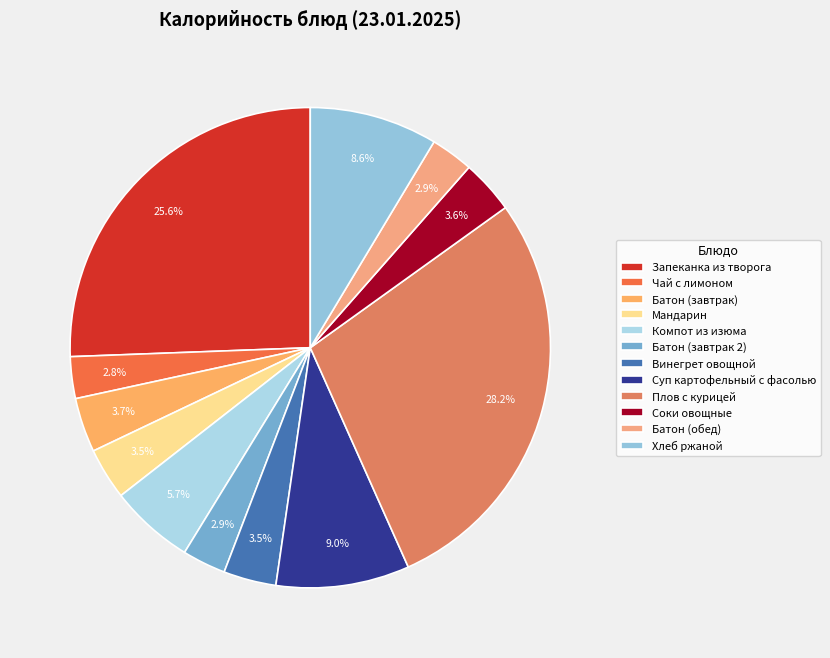

Is there any slice that represents more than half of the pie?

No